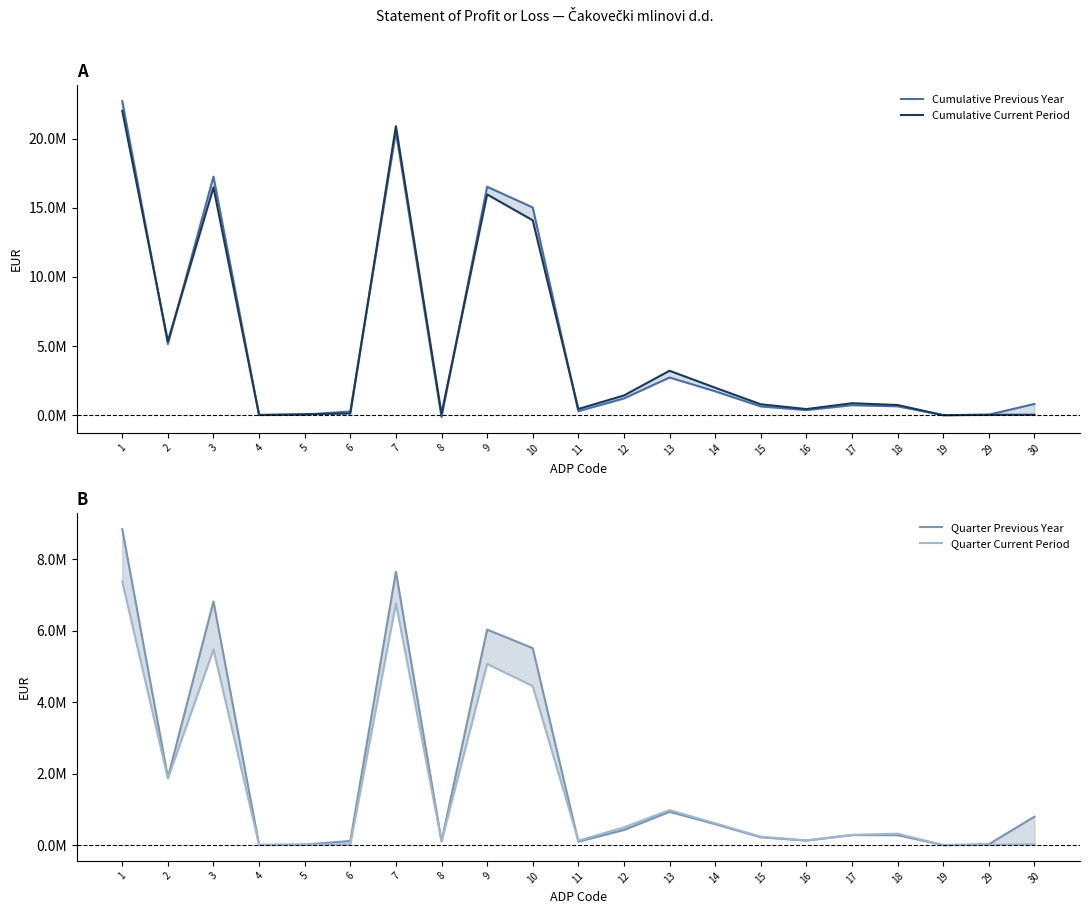

What is the minimum value shown in the chart?

-138753